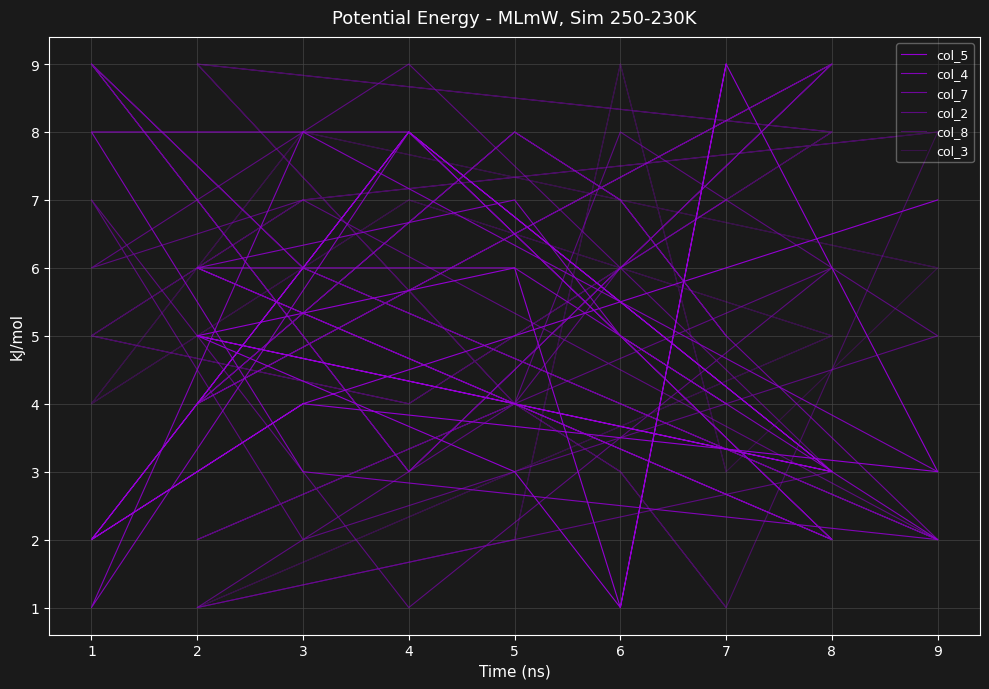

Which series has the widest spread of values?

col_5